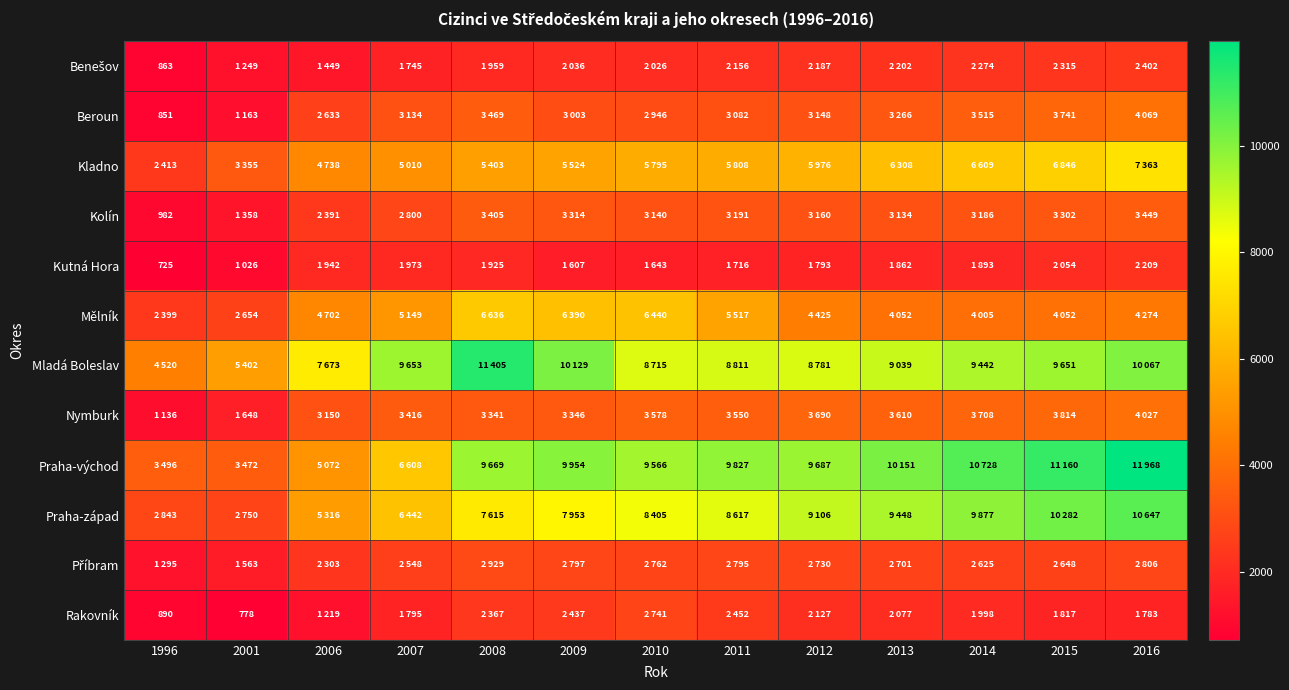

At how many categories does at least one series exceed 10507?

4